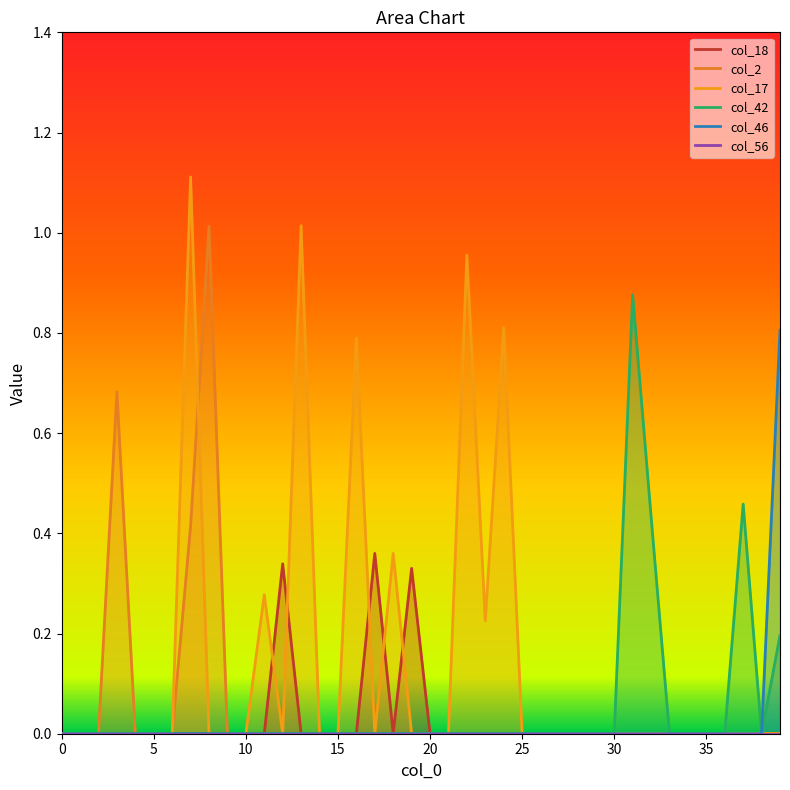

What is the difference between the second highest and minimum values in the col_17 series?

1.0